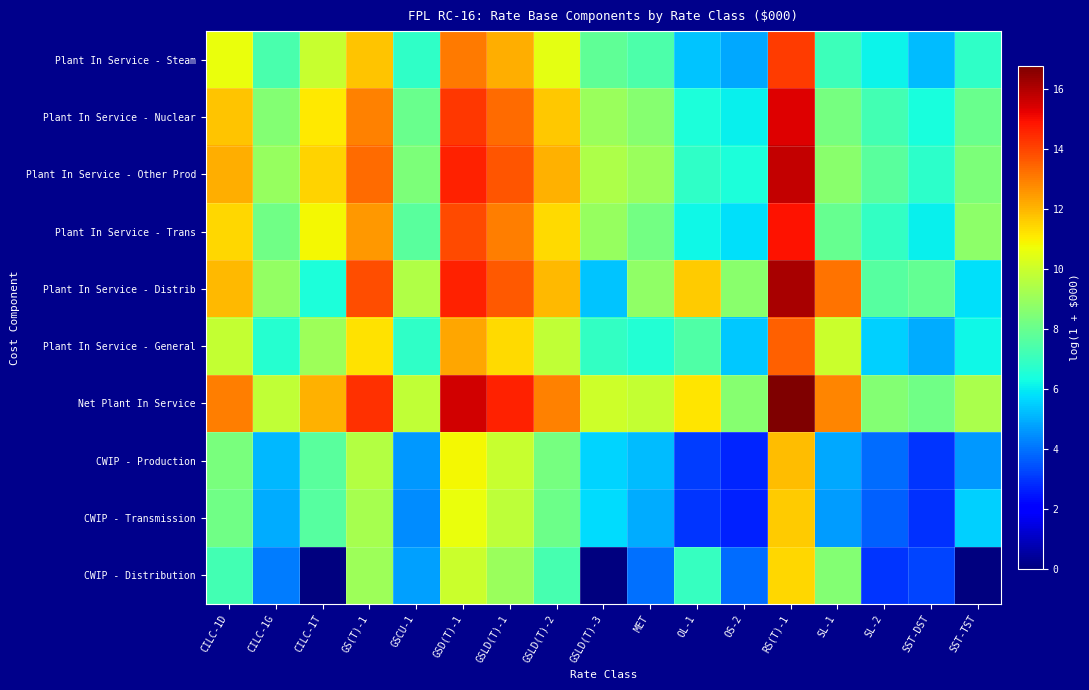

List the series in order of their peak value, highest first.

Net Plant In Service, Plant In Service - Distrib, Plant In Service - Other Prod, Plant In Service - Nuclear, Plant In Service - Trans, Plant In Service - Steam, Plant In Service - General, CWIP - Production, CWIP - Transmission, CWIP - Distribution